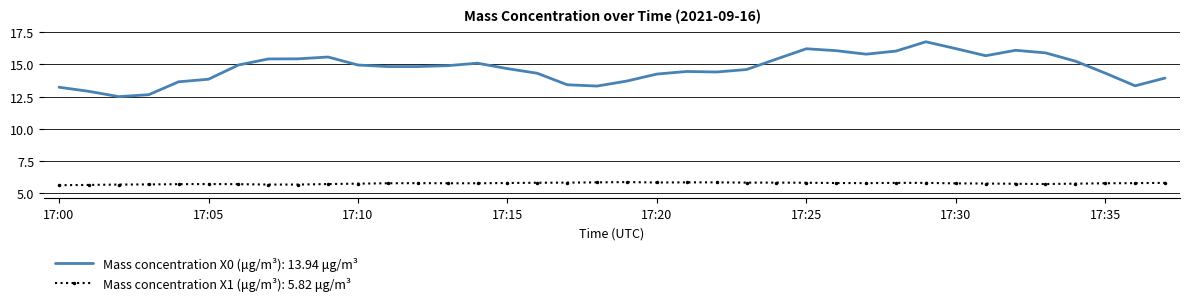

What is the minimum value for Mass concentration X1 (μg/m³): 5.82 μg/m³?

5.6